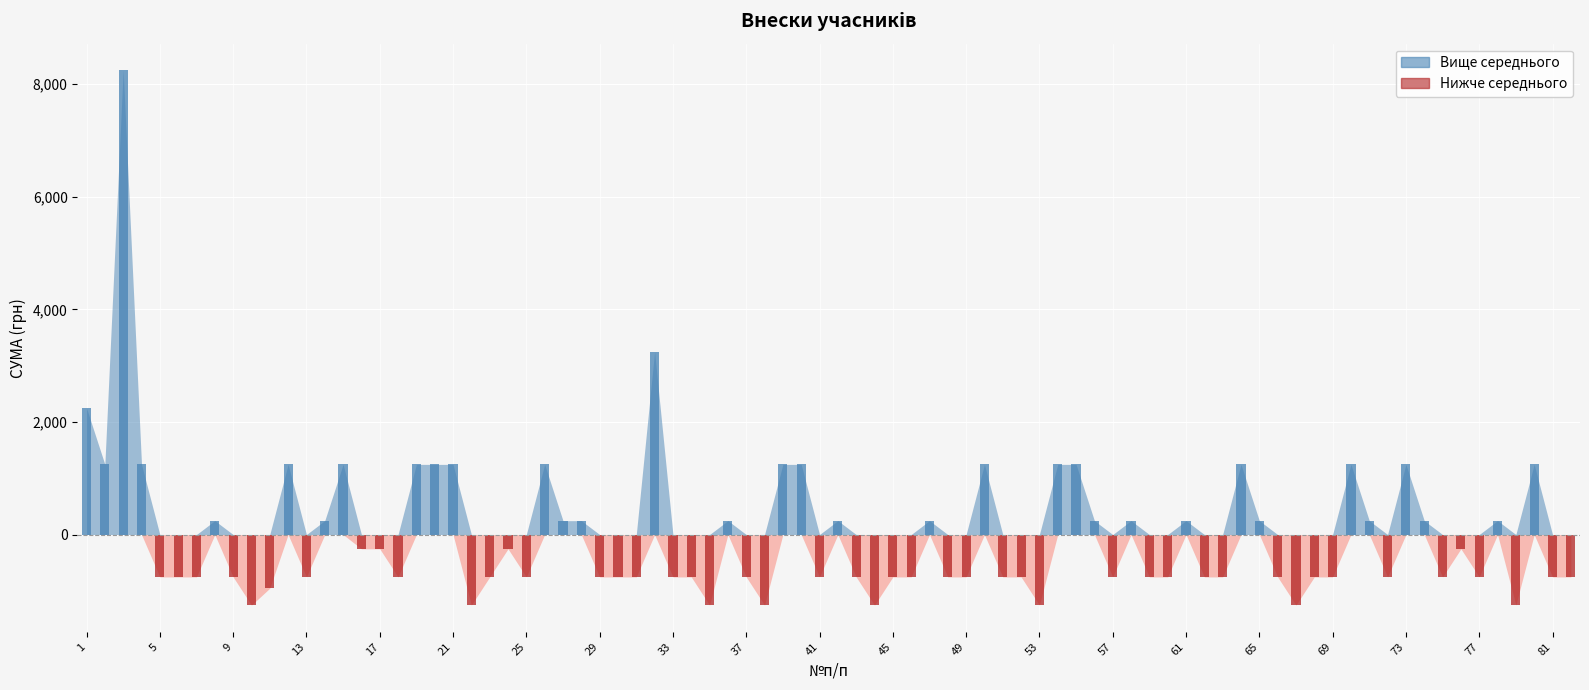

The chart shows a value of 6280 at 1. True or false?

False